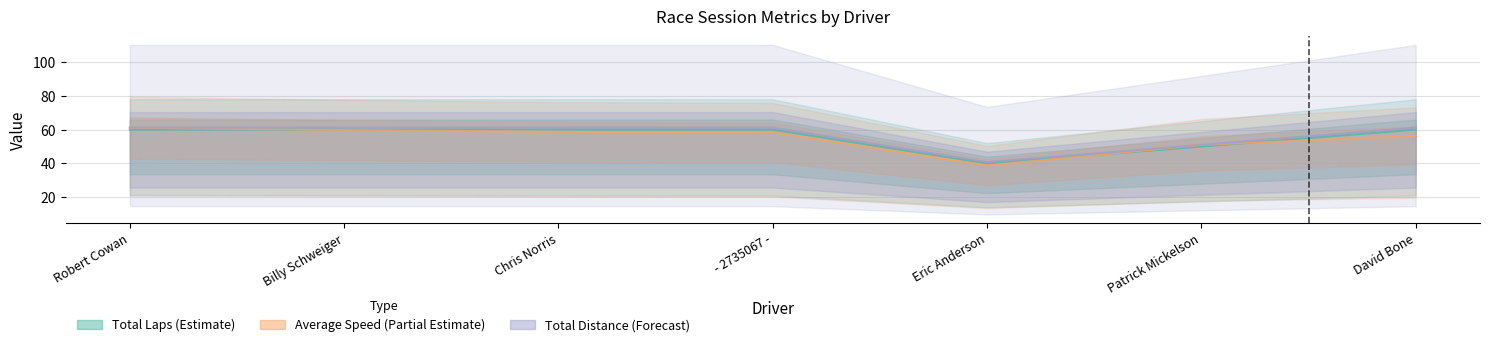

Between which two adjacent categories do Total Laps and Average Speed first intersect?

Robert Cowan and Billy Schweiger